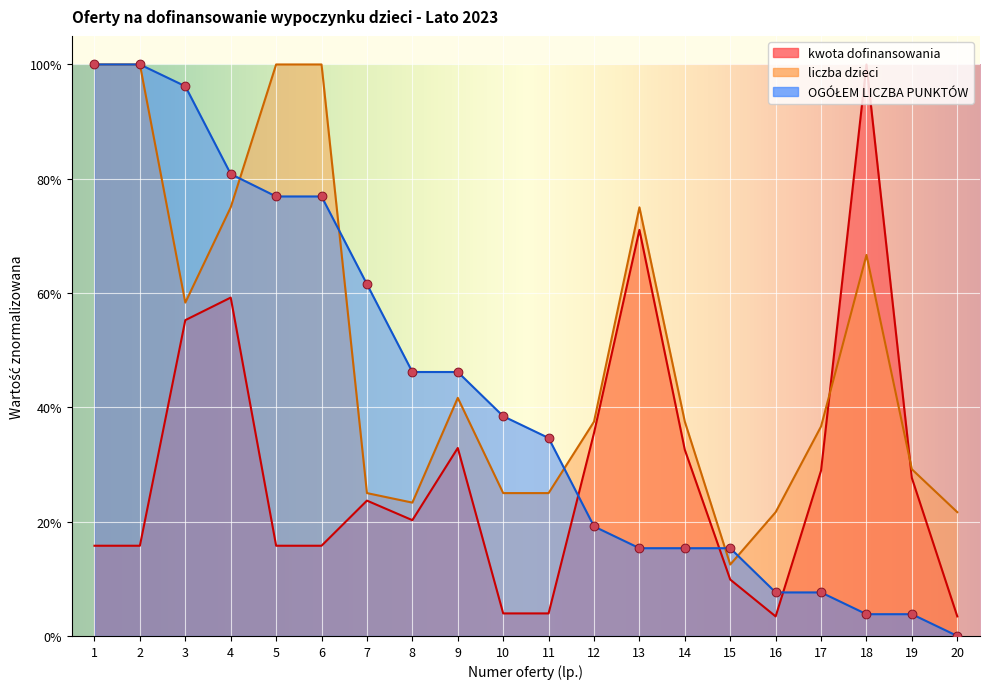

Is the value of liczba dzieci at 10 greater than the value of kwota dofinansowania at 9?

No